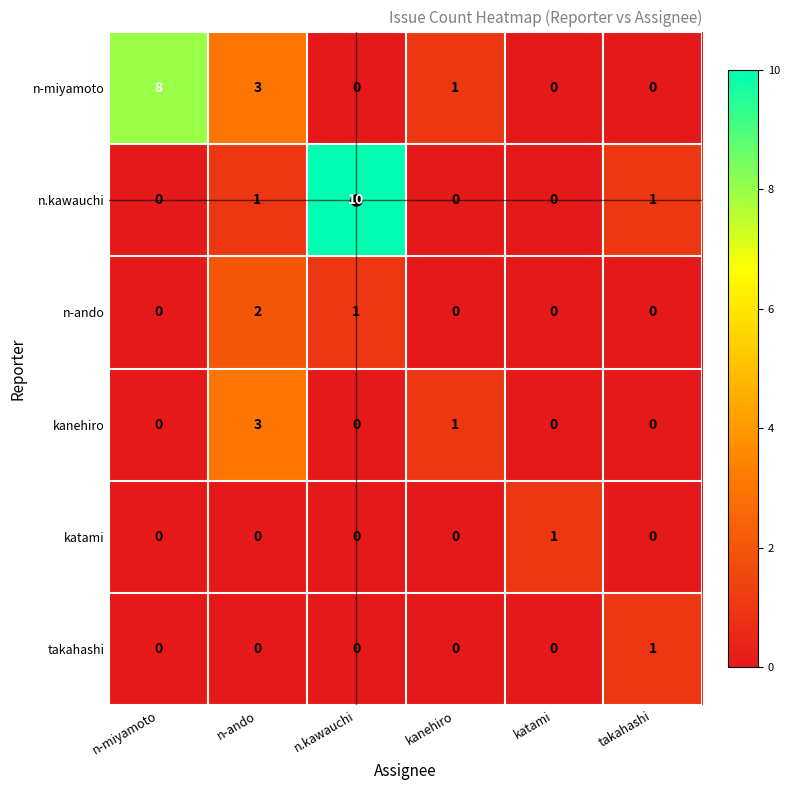

Count the number of categories in the chart.

6